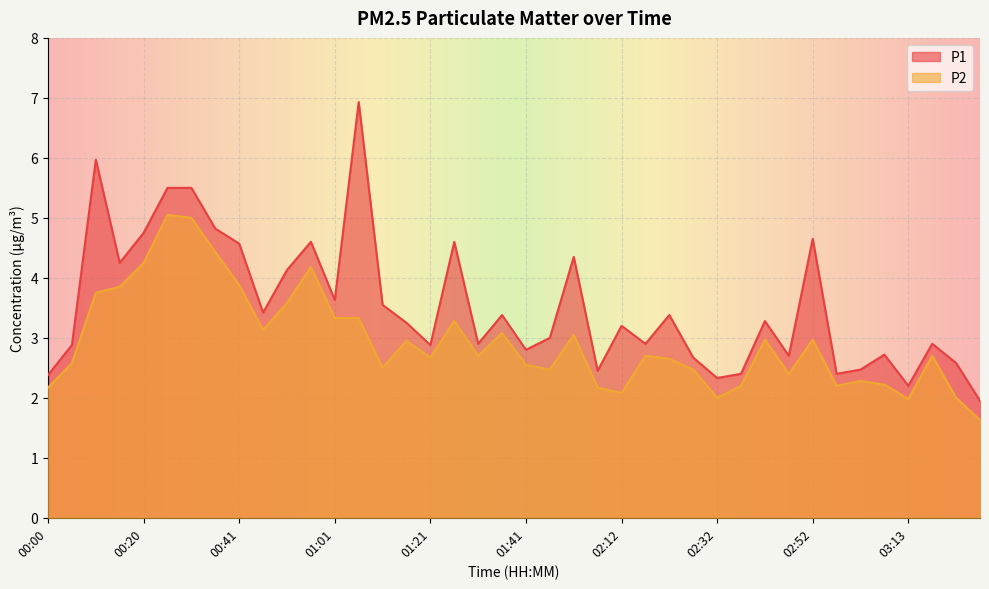

At how many categories does at least one series exceed 3?

21